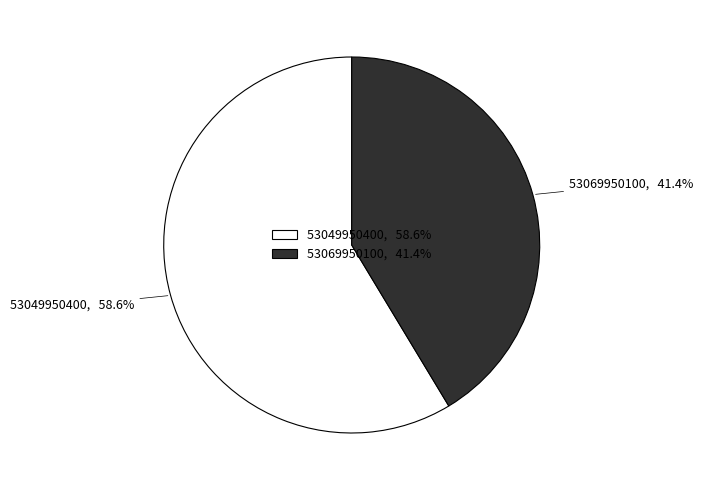

What is the smallest slice in the pie chart?

53069950100